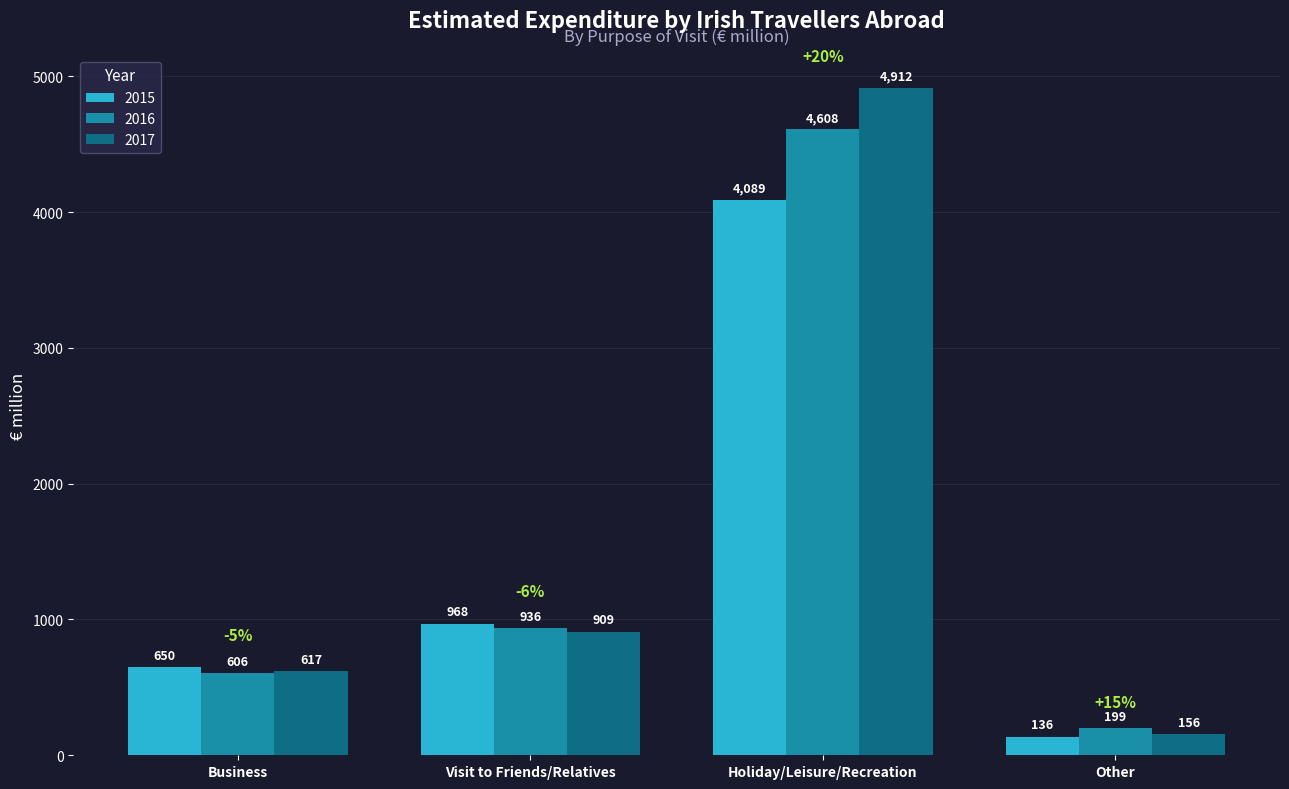

What is the smallest value displayed?

136